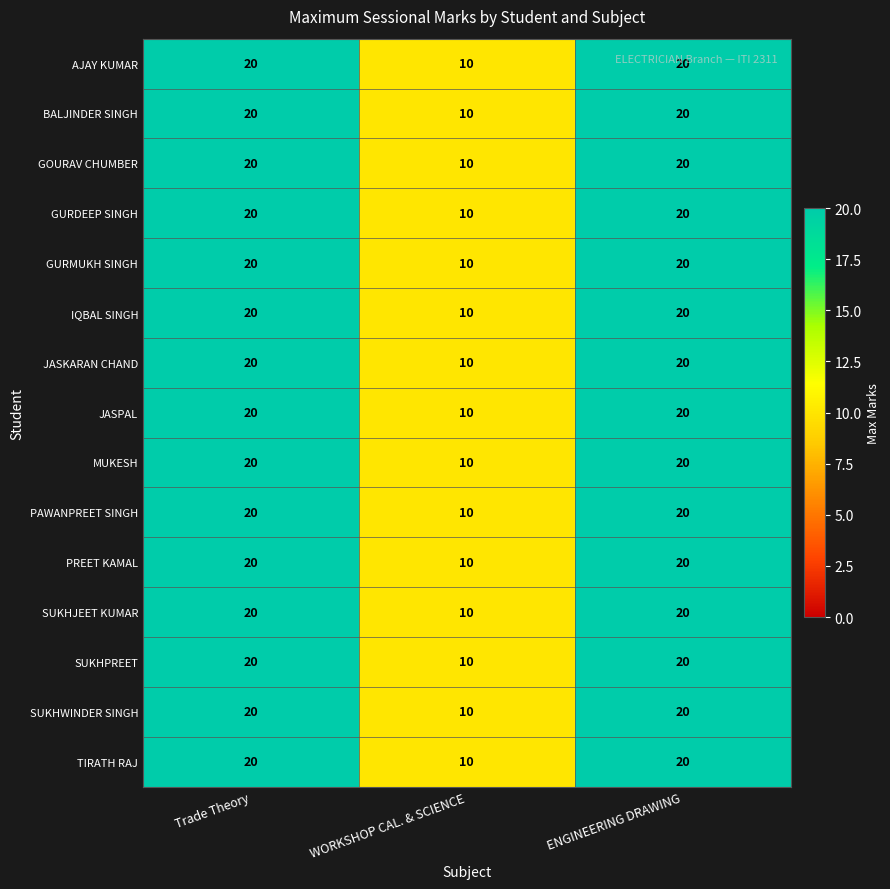

What is the greatest value displayed?

20